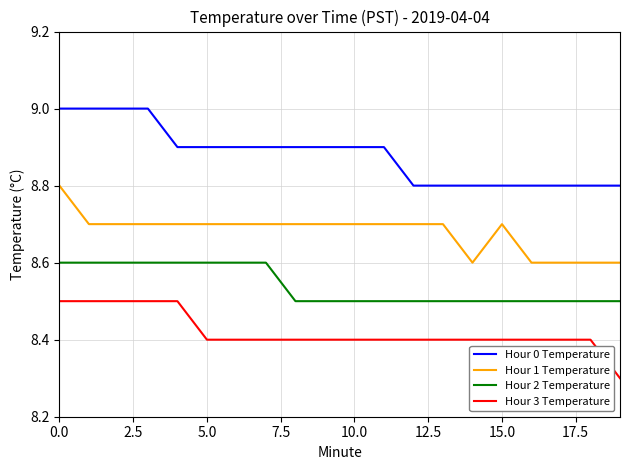

True or false: Hour 0 Temperature and Hour 1 Temperature cross at least once.

False